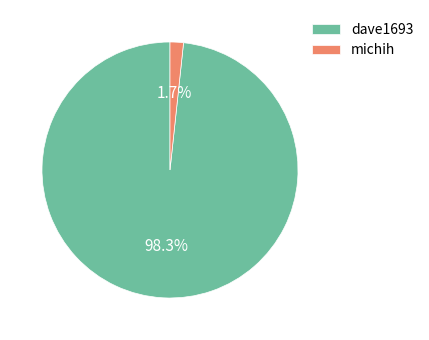

How much of the chart is everything except dave1693?

1.7%